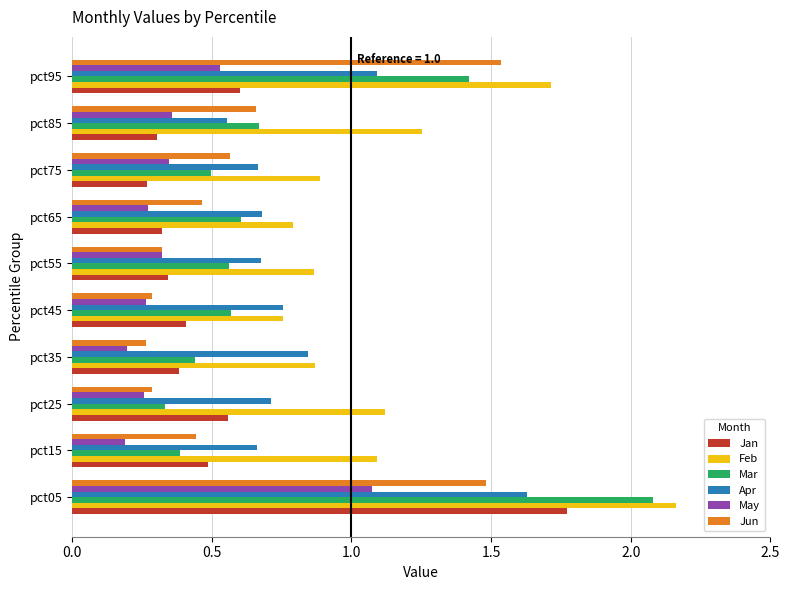

What is the sum of all Jun values?

6.3